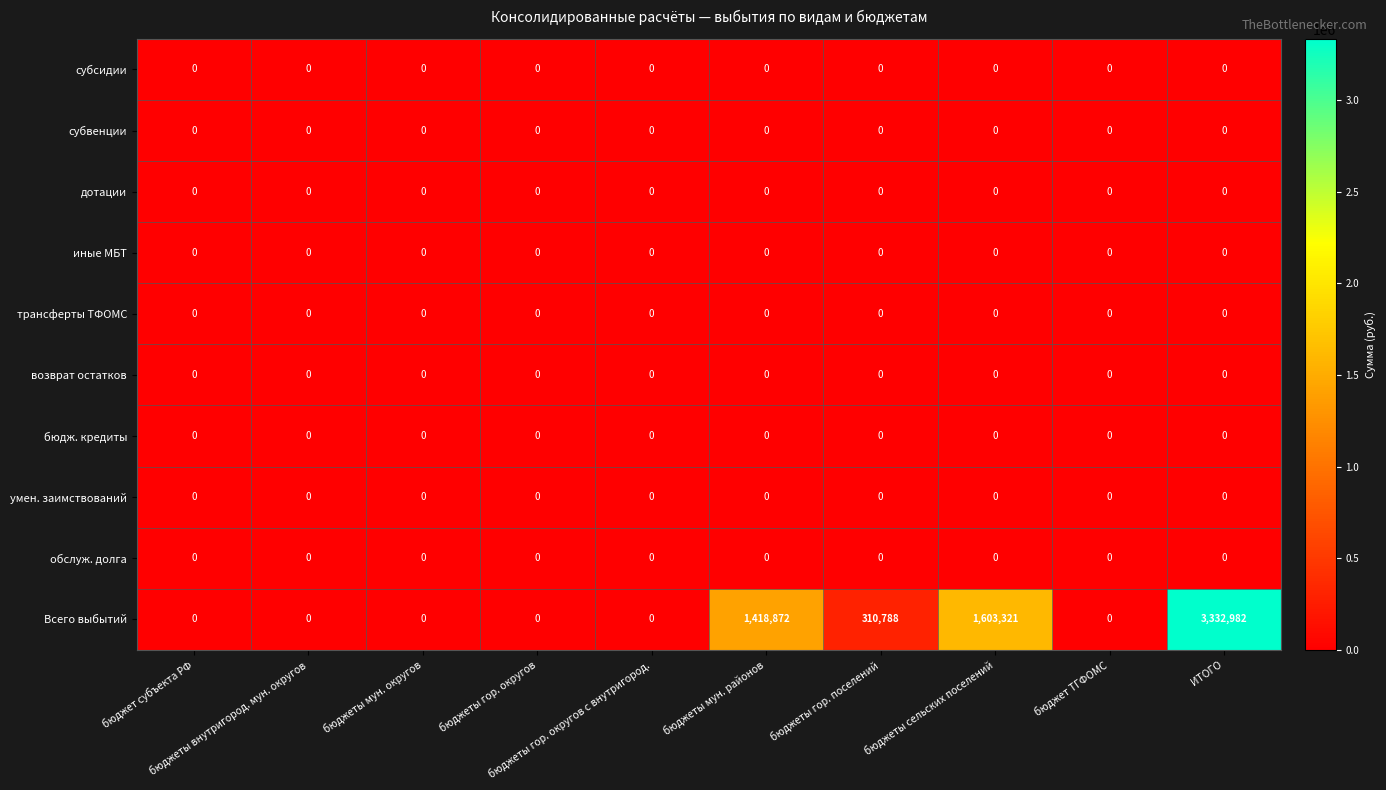

Which series has the widest spread of values?

Всего выбытий